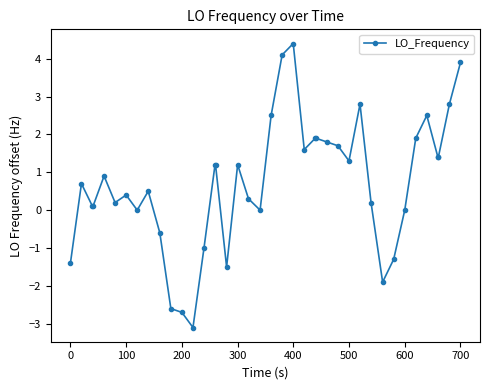

True or false: the data has more than 0 interior local peaks.

True